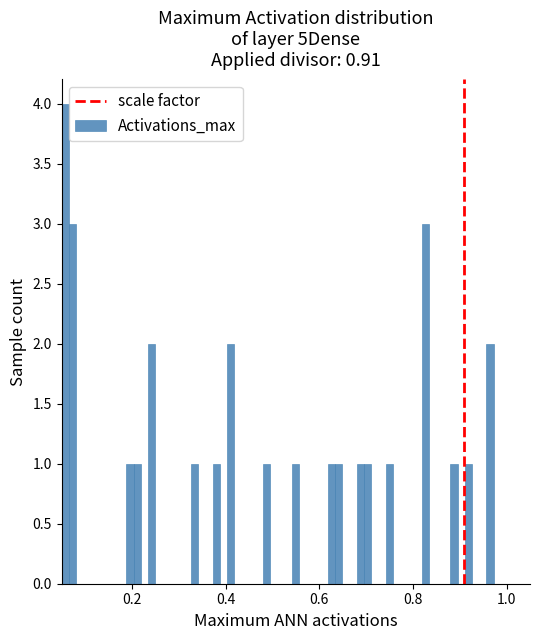

Read against the x-axis, roughly where is the centre of the tallest bar?

0.06